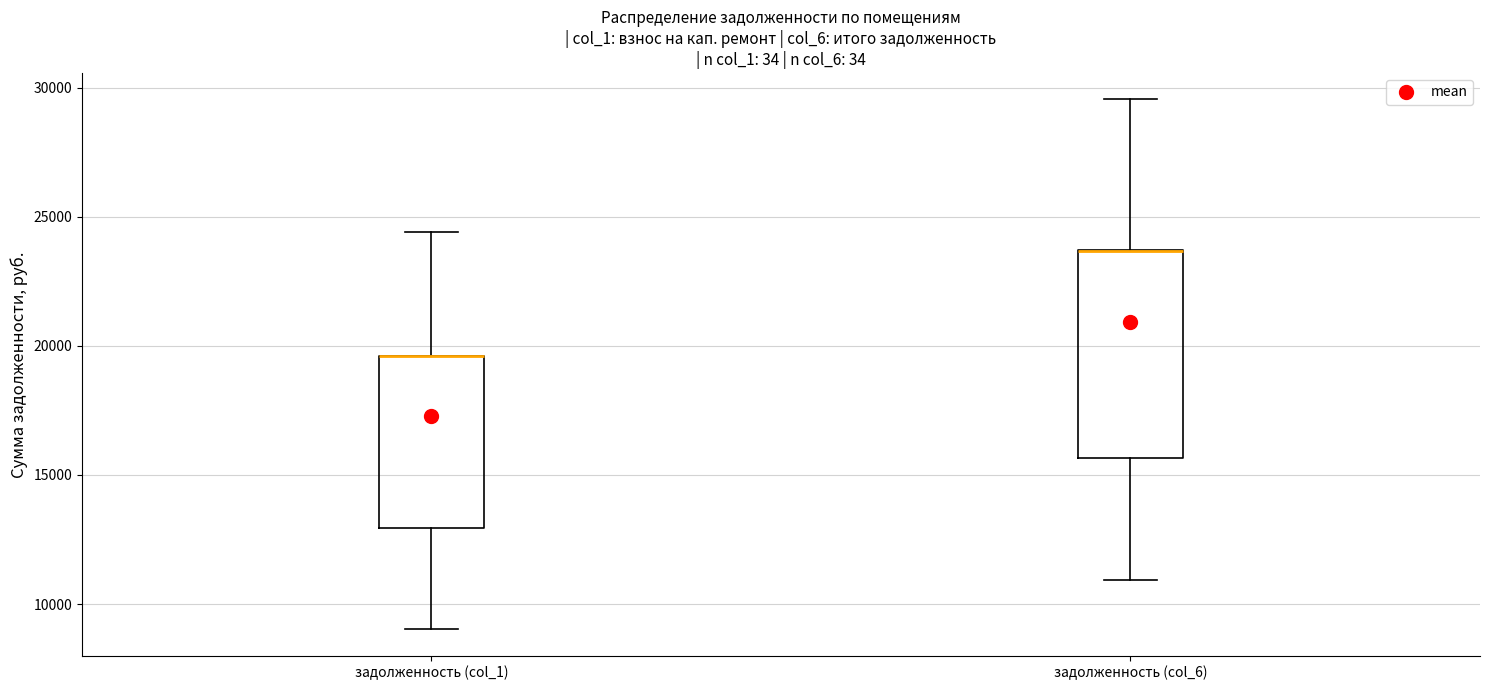

Comparing the boxes themselves (not the whiskers), which one is the tallest?

задолженность (col_6)